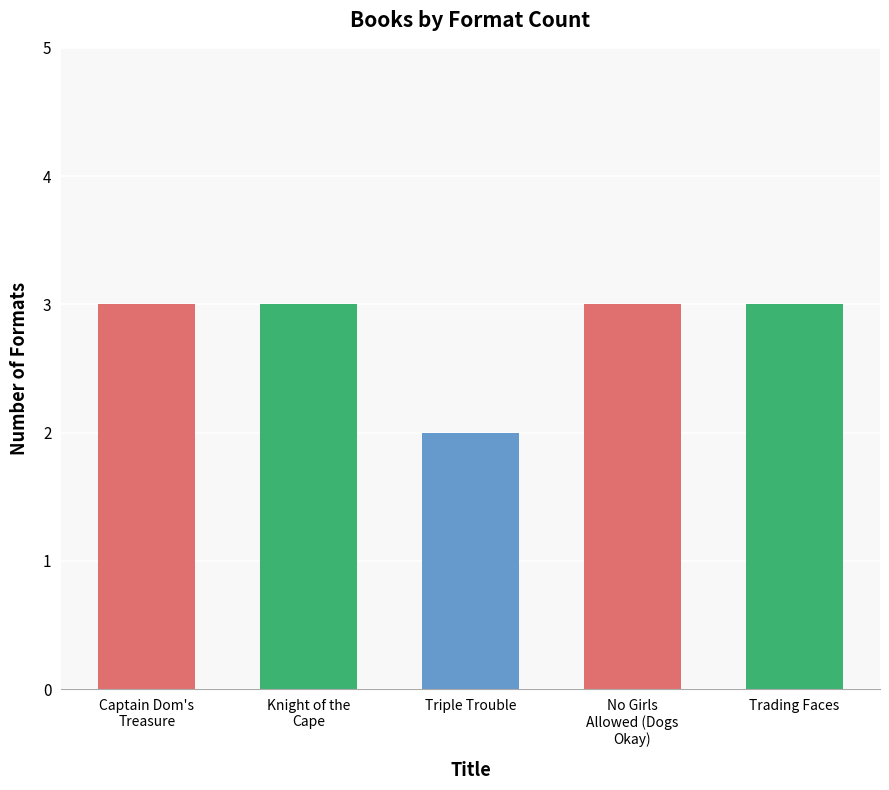

How many values are between 3 and 4?

4